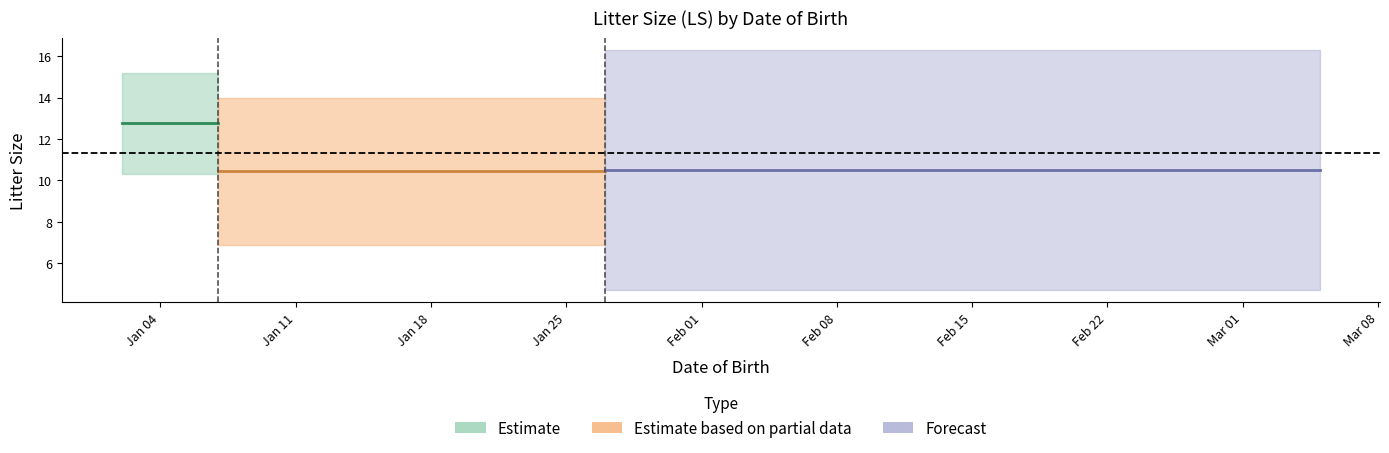

At how many categories does at least one series exceed 12?

6